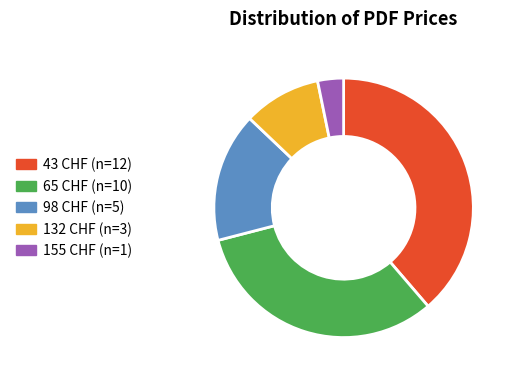

Is the sum of 132 CHF and 65 CHF greater than half?

No